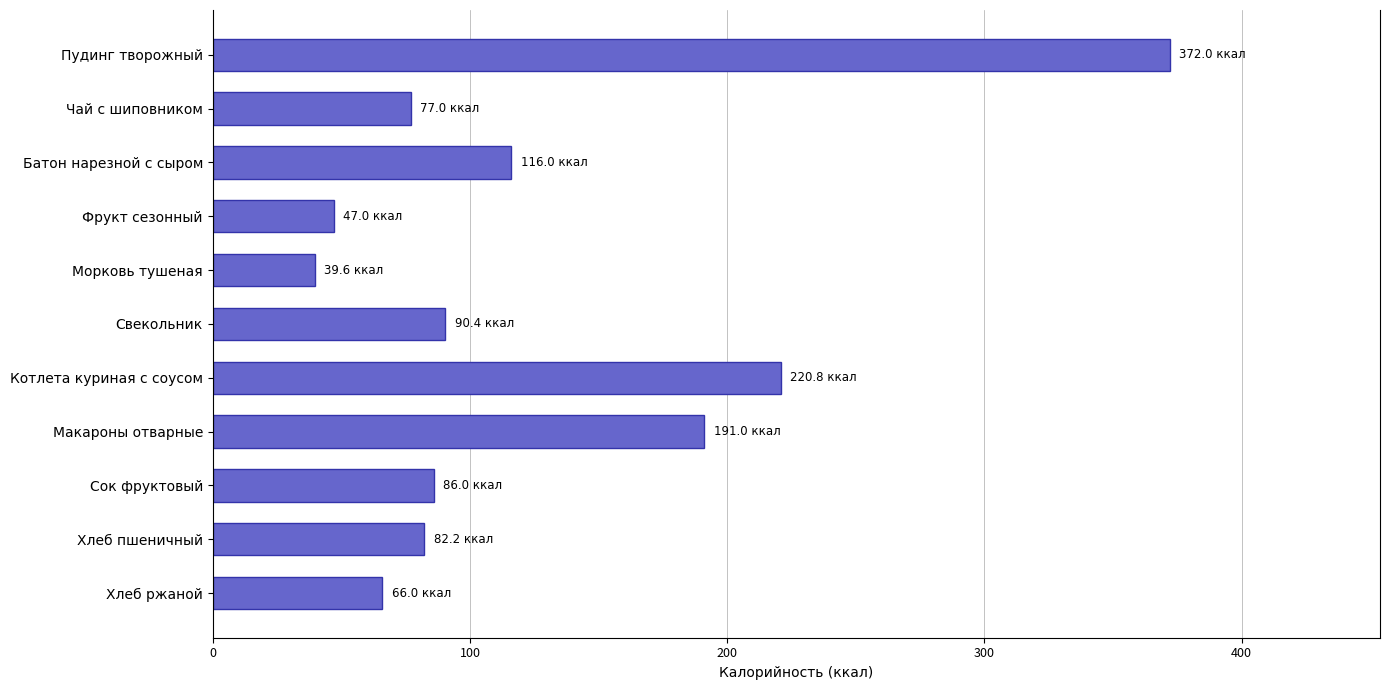

What is the value of the 1st bar from the top?

372.0